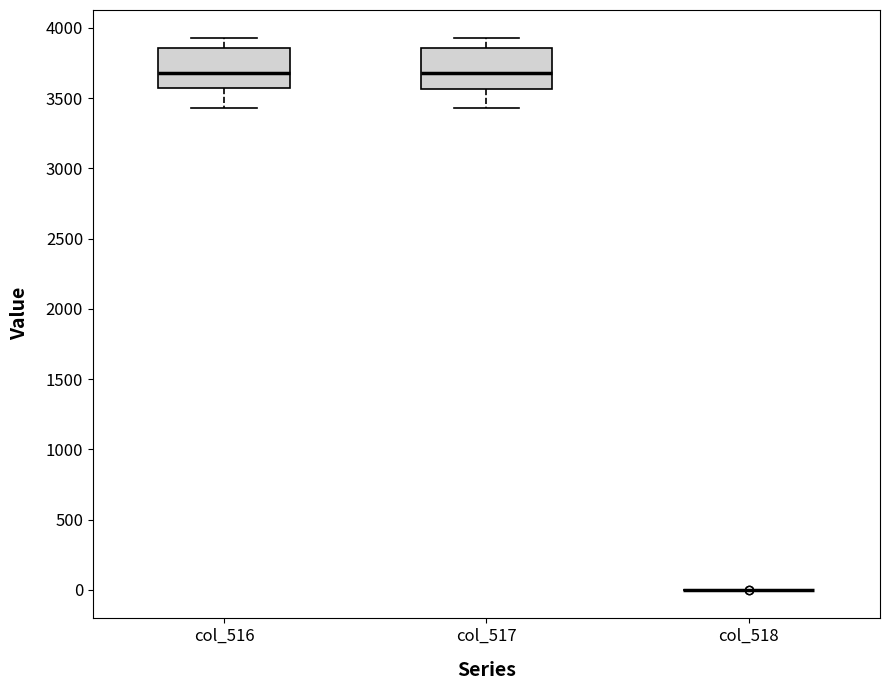

Reading left to right, transcribe this box plot: for each box, give where its median line is, the range the box spans, and where its two whiskers end, as read against the y-axis. The values are not printed on the chart, so give them approximately, as read against the axis.

col_516: median 3700, box 3550 to 3850, whiskers 3450 to 3950
col_517: median 3700, box 3550 to 3850, whiskers 3450 to 3950
col_518: box collapsed to a line at 0, whiskers 0 to 0